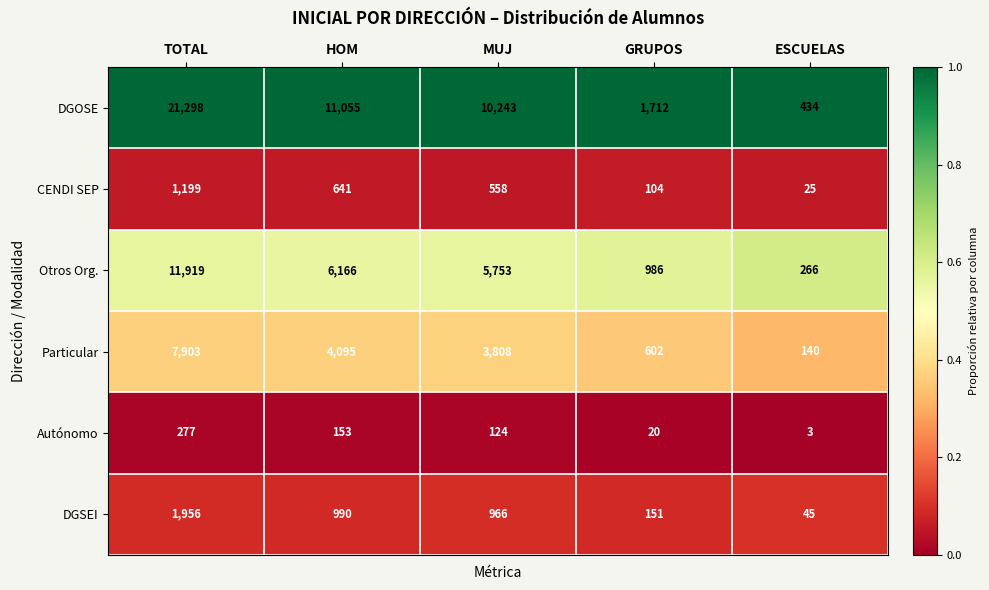

What is the total value across all series at HOM?

23100